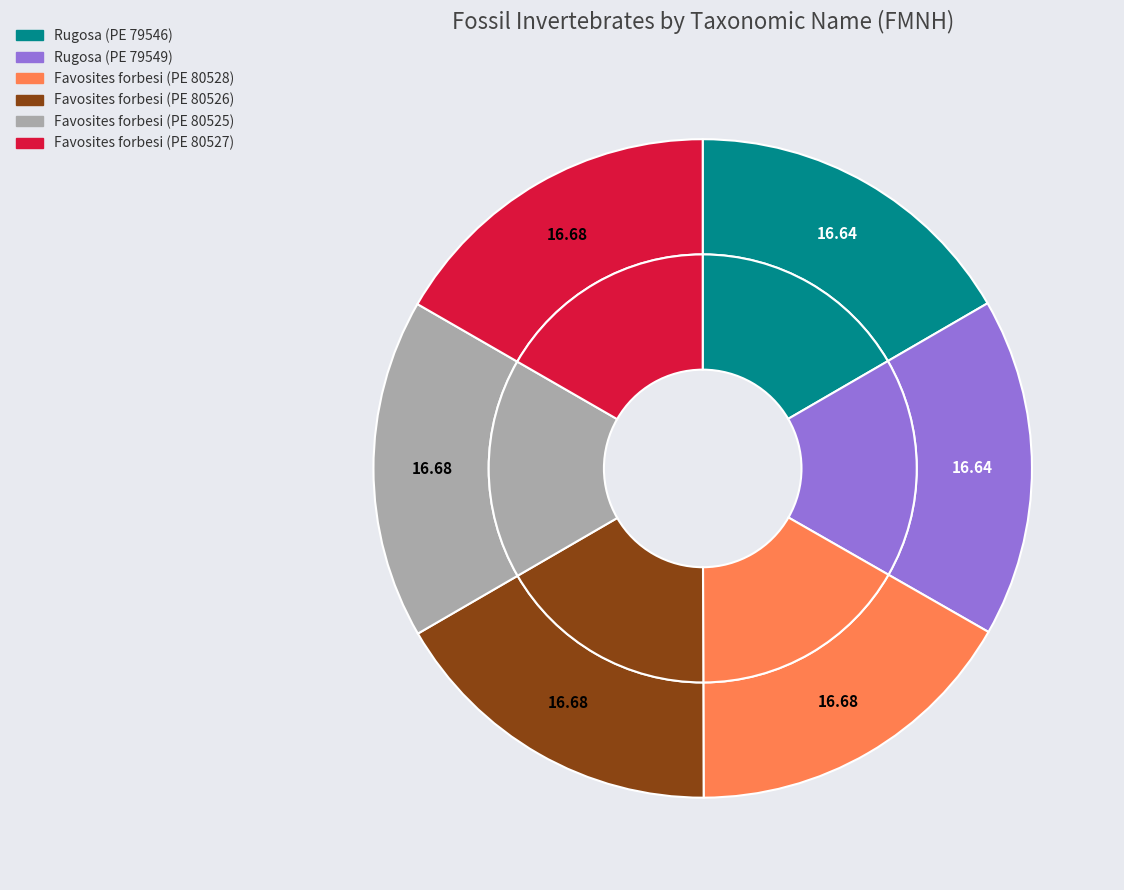

What is the largest slice in the pie chart?

Favosites forbesi (PE 80528)